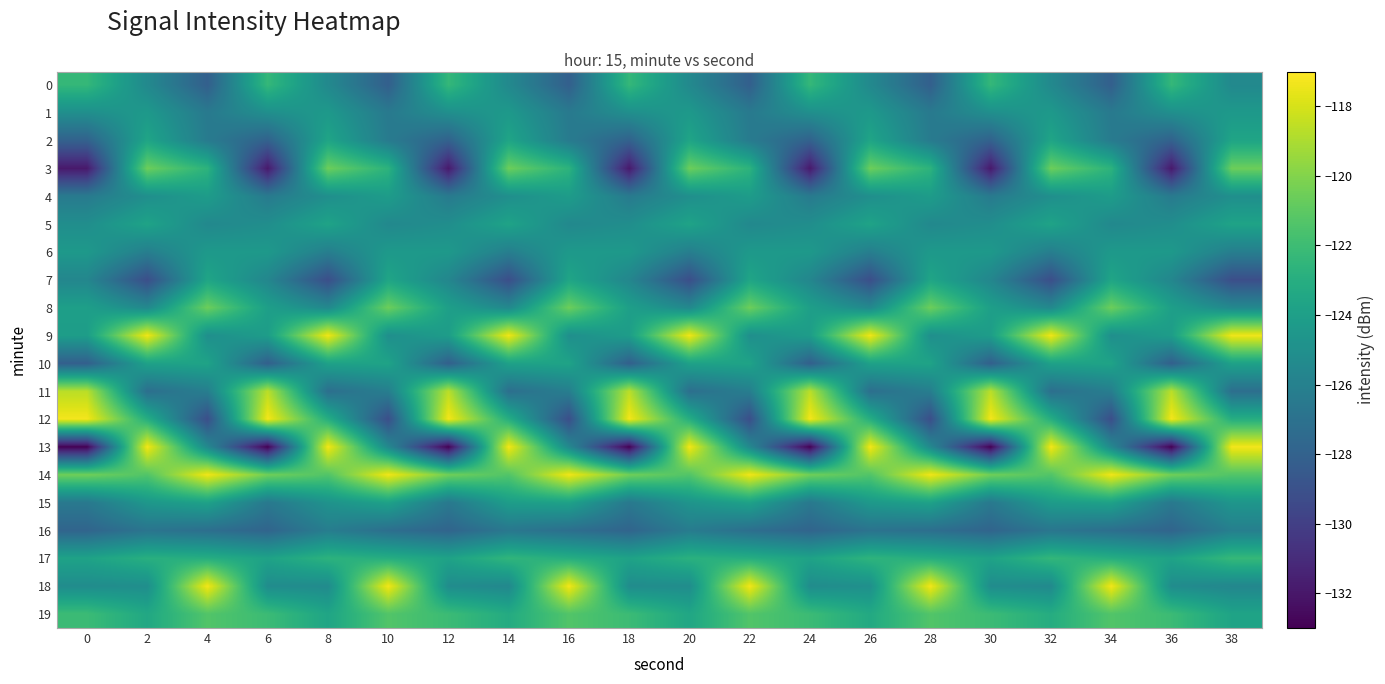

Between 4 and 14, which is larger?

14